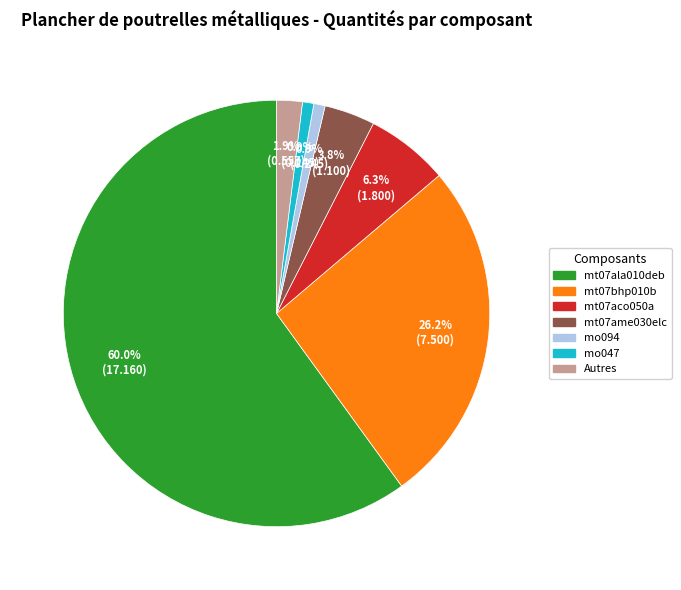

Is there any slice that represents more than half of the pie?

Yes